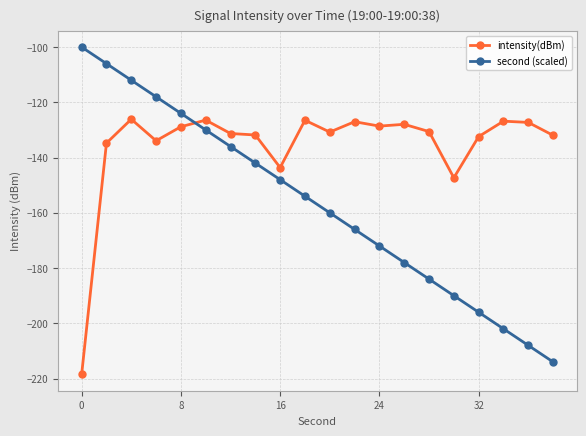

How many values in the intensity(dBm) series exceed -130?

9